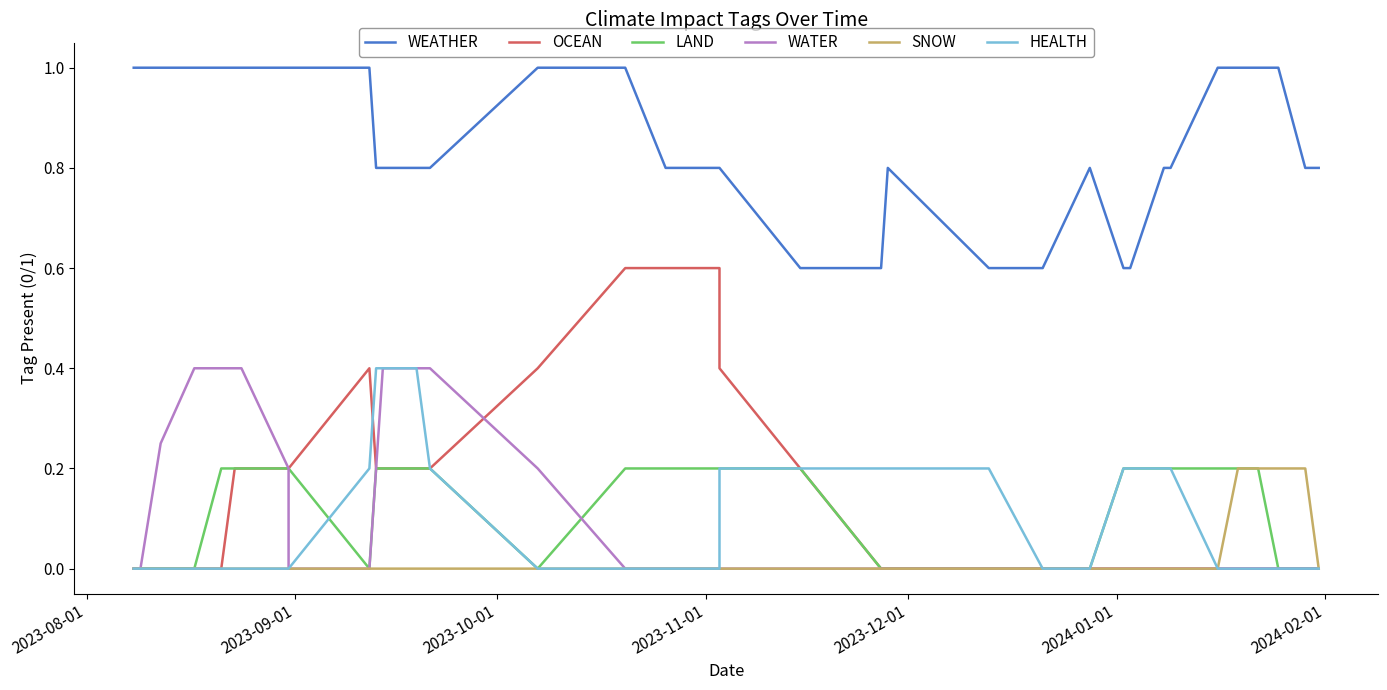

True or false: SNOW and WATER intersect in this chart.

False